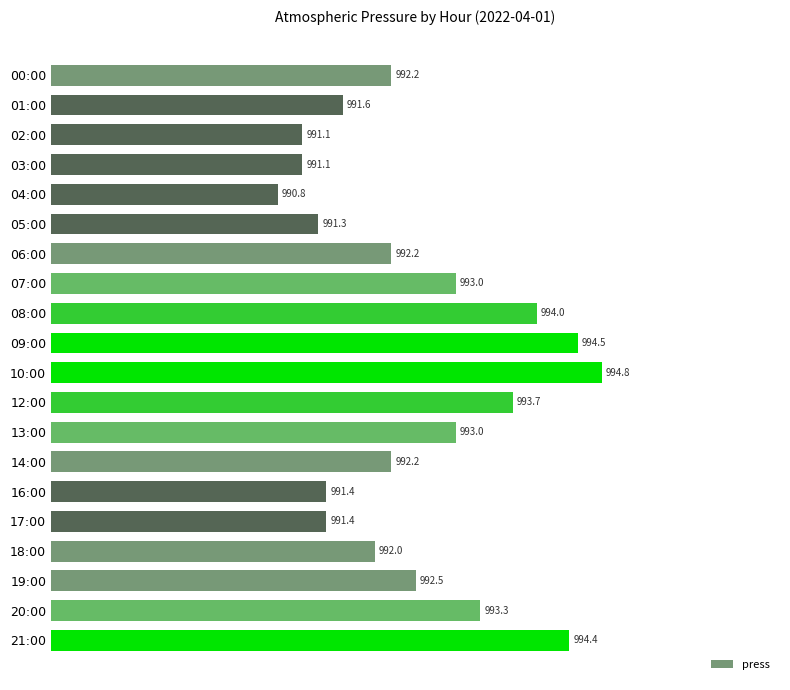

Where is the data nearest to the value 992?

18:00